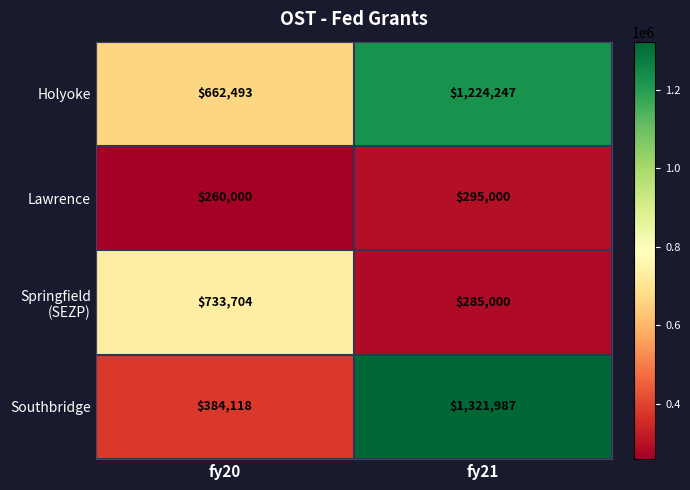

What is the difference between the maximum and minimum values in the Southbridge series?

937869